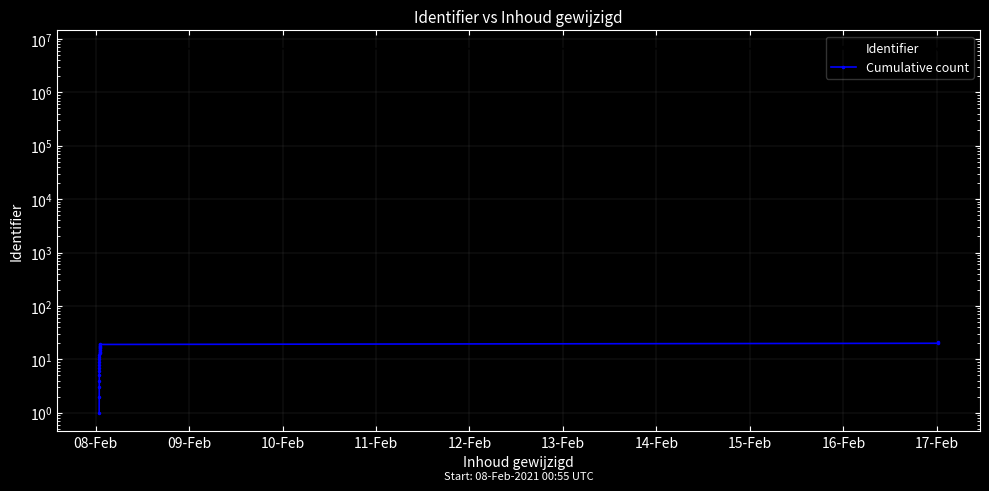

Rank the series at 16-Feb from lowest to highest value.

Cumulative count, Identifier